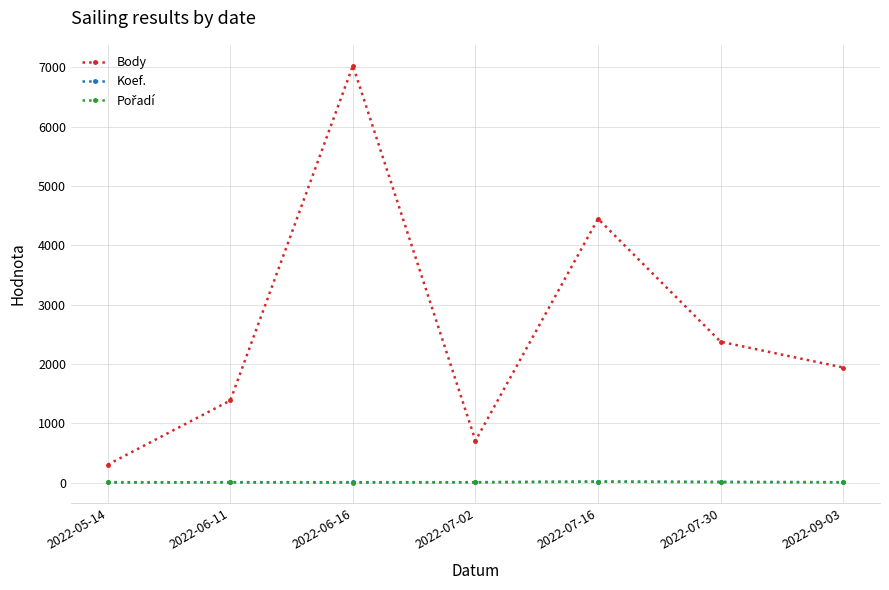

What is the difference between the highest and lowest values at 2022-05-14?

300